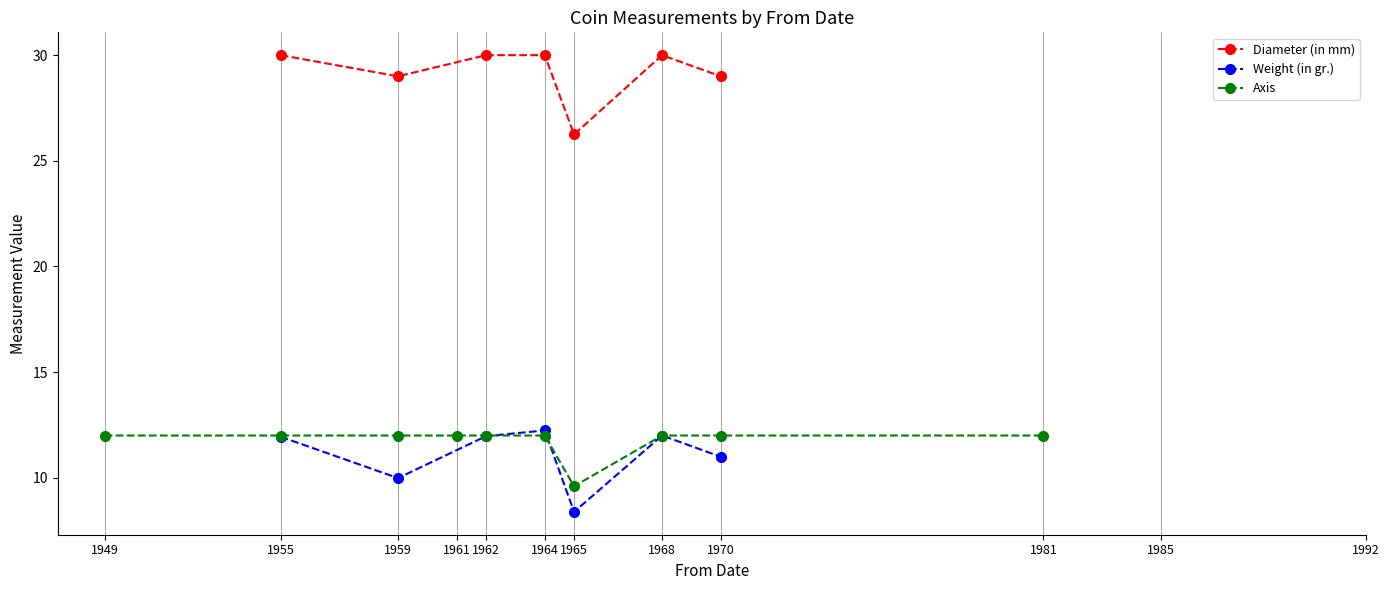

What is the label of the 6th point from the left?

1964